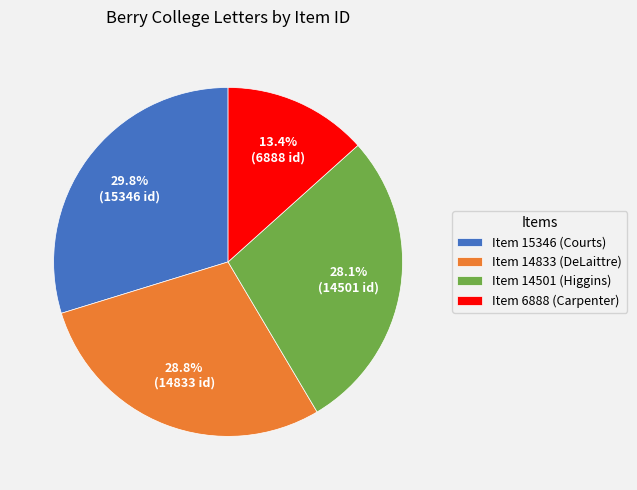

Which category has the biggest portion of the pie?

Item 15346 (Courts)